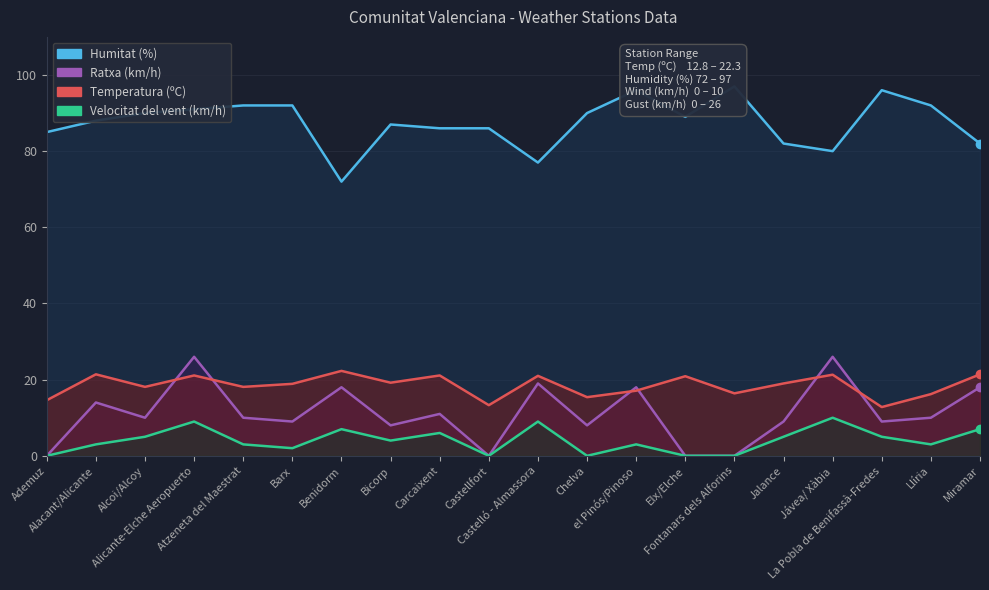

True or false: Temperatura (ºC) has a value of 19.2 at Bicorp.

True